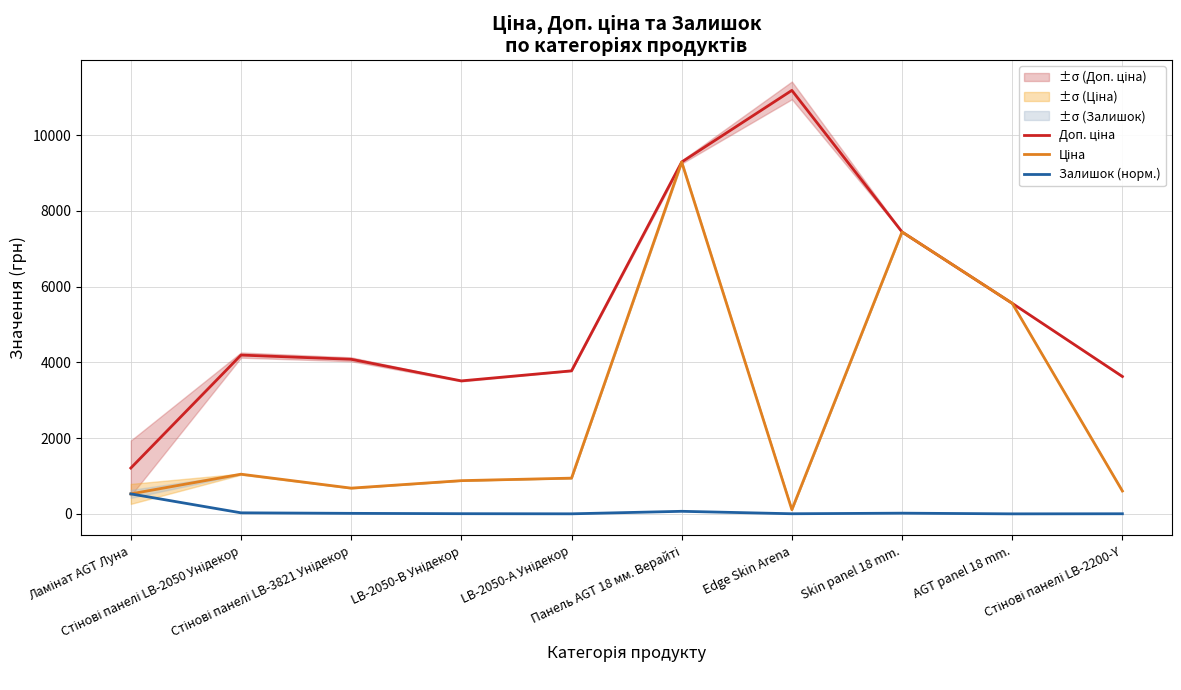

List the labels in order of Доп. ціна value, smallest first.

Ламінат AGT Луна, LB-2050-В Унідекор, Стінові панелі LB-2200-Y, LB-2050-А Унідекор, Стінові панелі LB-3821 Унідекор, Стінові панелі LB-2050 Унідекор, AGT panel 18 mm., Skin panel 18 mm., Панель AGT 18 мм. Верайті, Edge Skin Arena